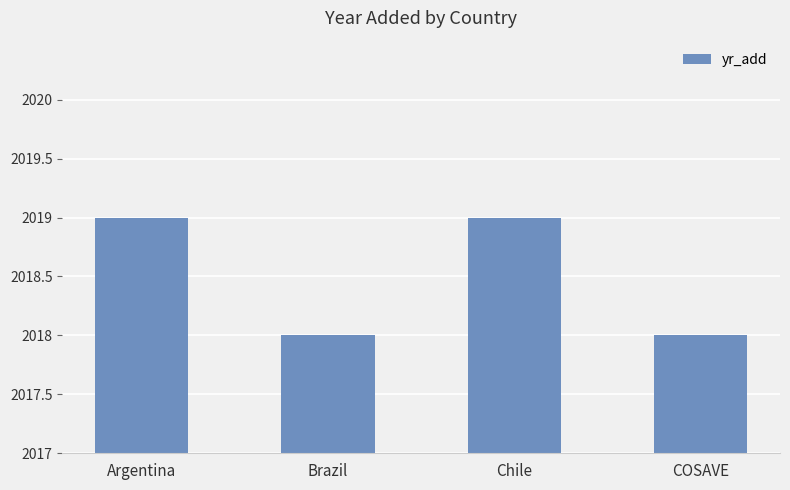

Is it true that the value at Brazil is 431?

False